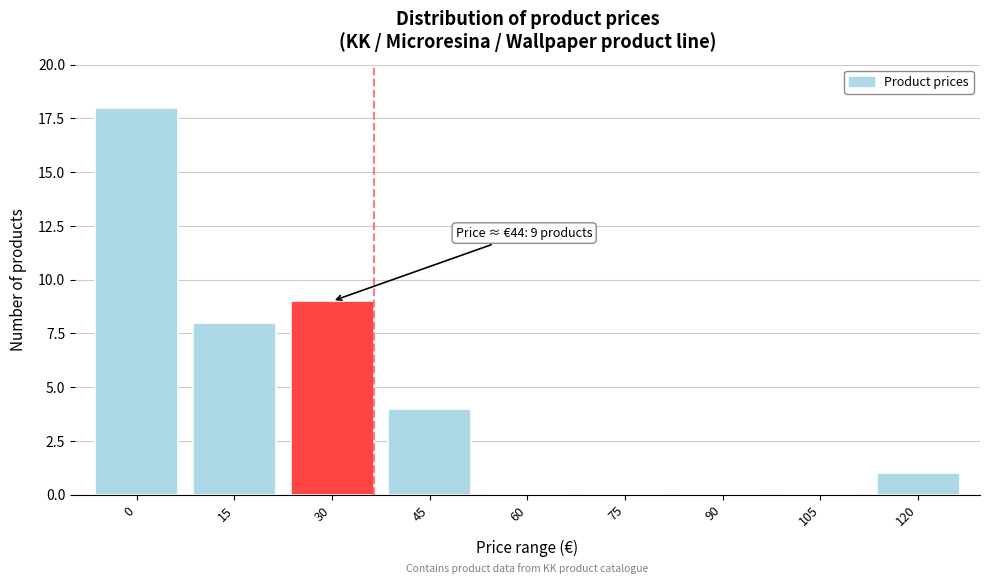

Reading left to right, list all the values displayed in this chart.

0=18	15=8	30=9	45=4	60=0	75=0	90=0	105=0	120=1